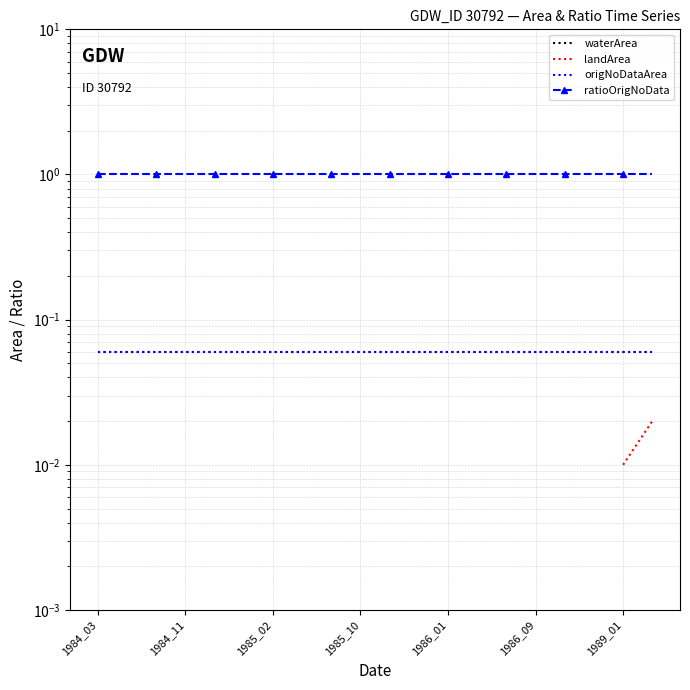

At which label does waterArea reach its minimum?

1984_03